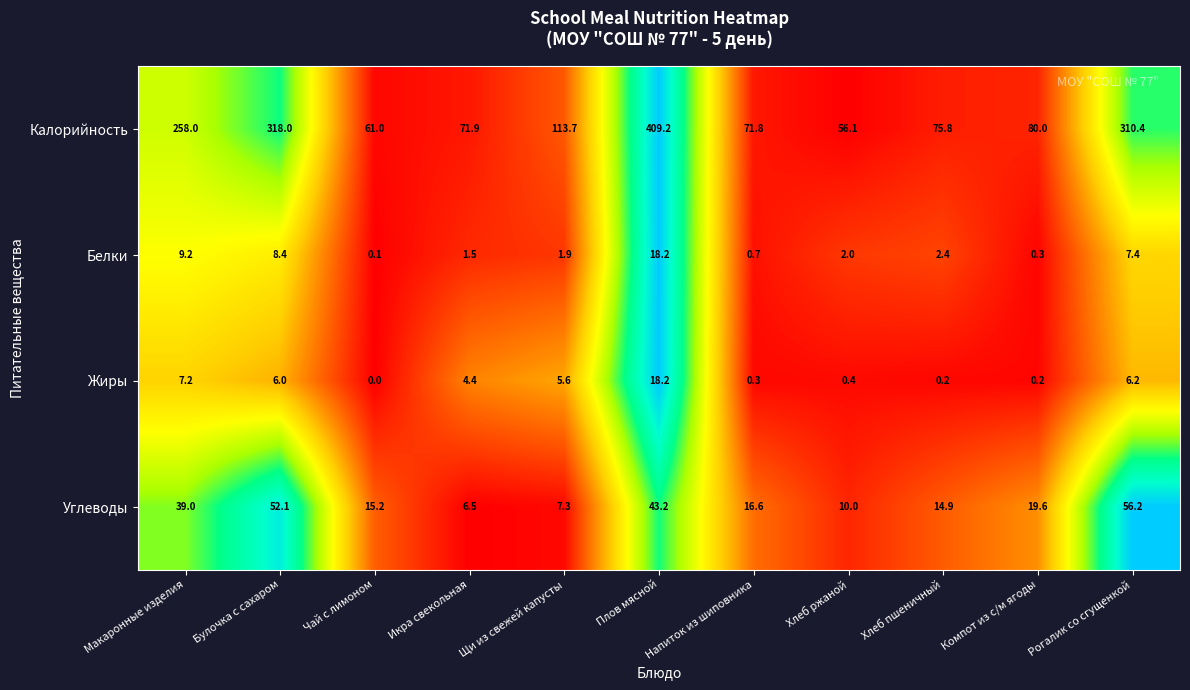

How many positive values does the Жиры series have?

10